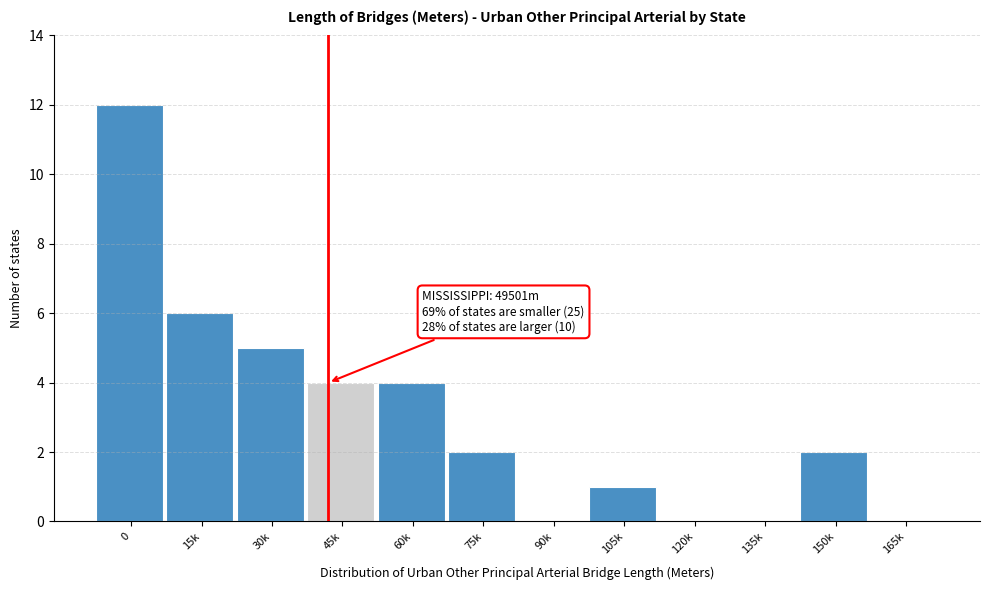

Reading left to right, extract all data points from this chart.

0=12	15k=6	30k=5	45k=4	60k=4	75k=2	90k=0	105k=1	120k=0	135k=0	150k=2	165k=0